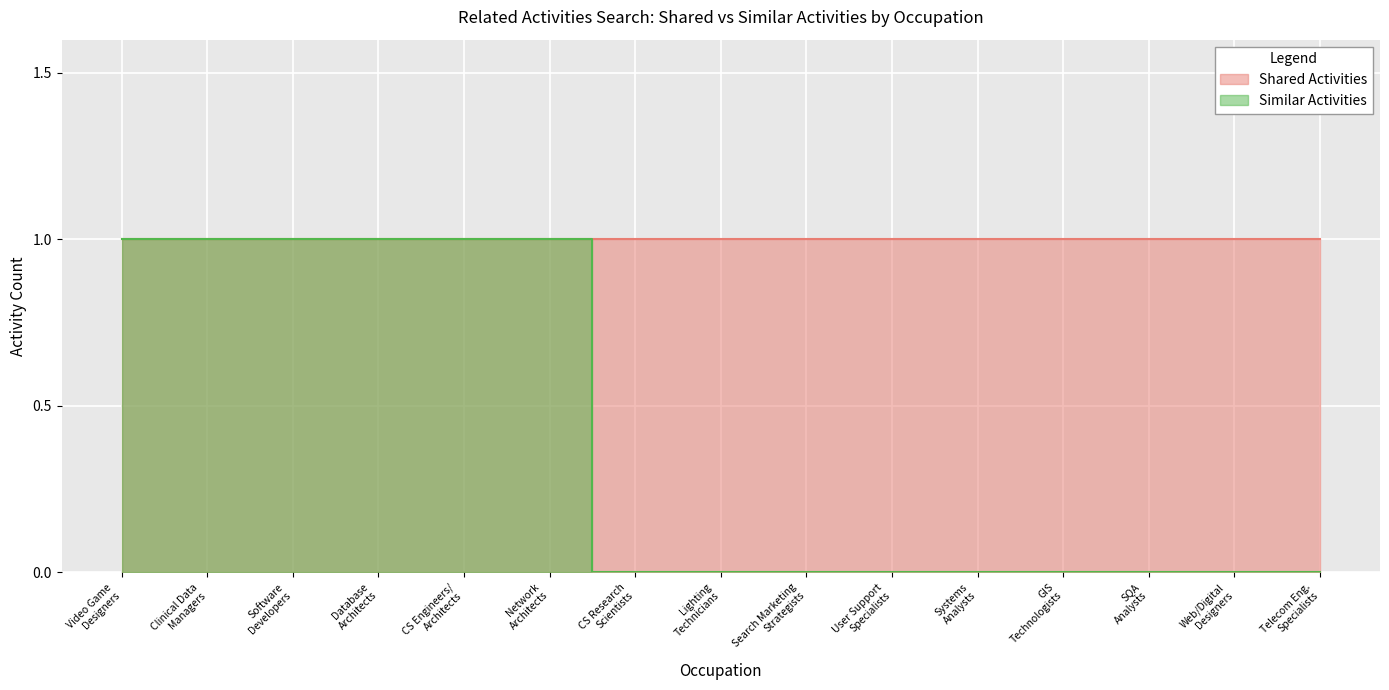

Count the values in the range 0 to 1.

15